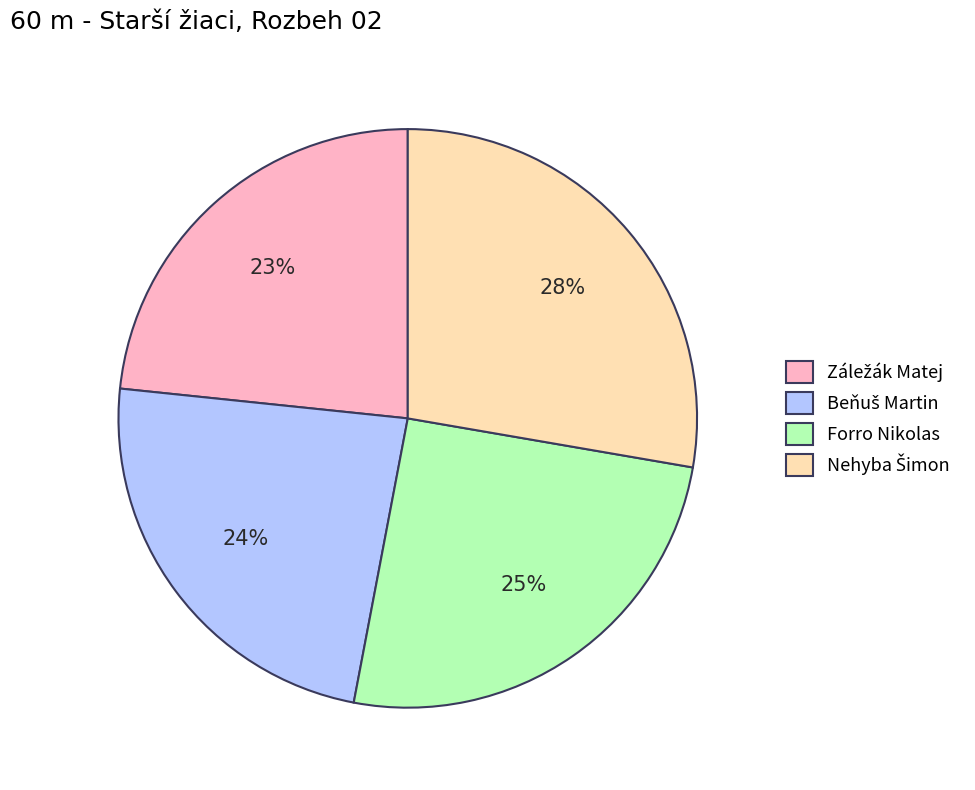

What percentage is the Forro Nikolas slice, to the nearest percent?

25%